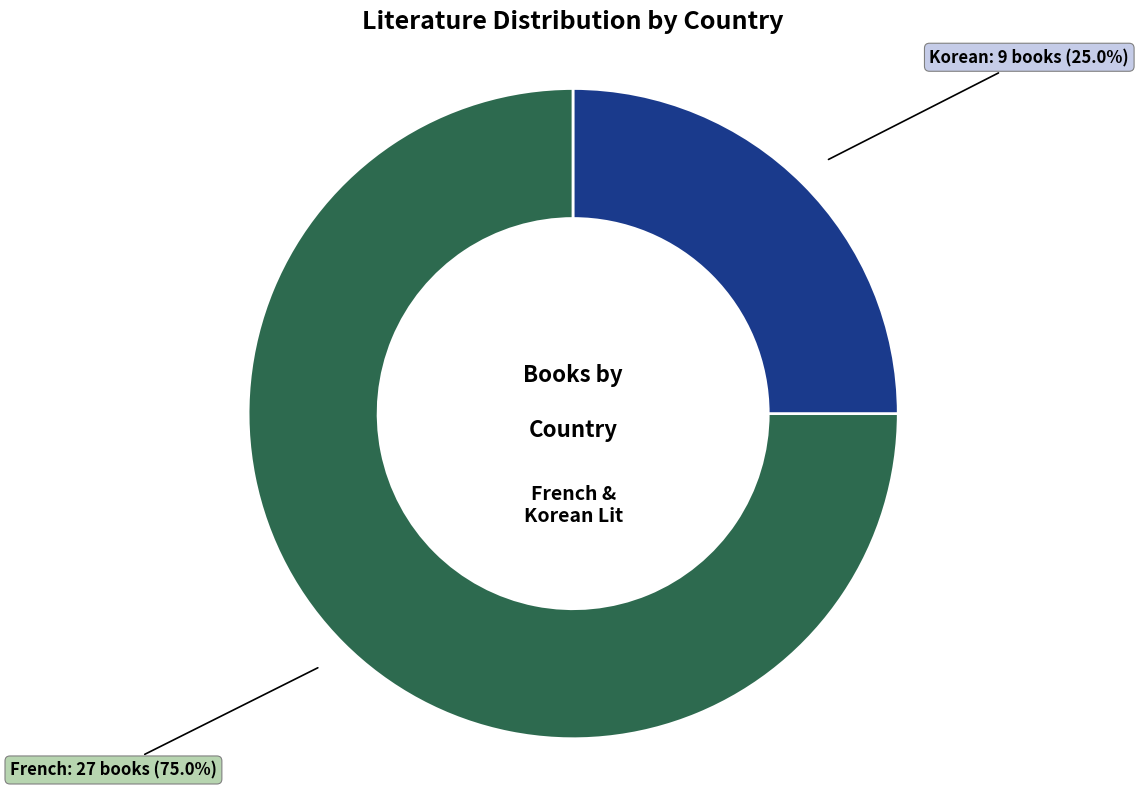

Which slice is the smallest?

Korean